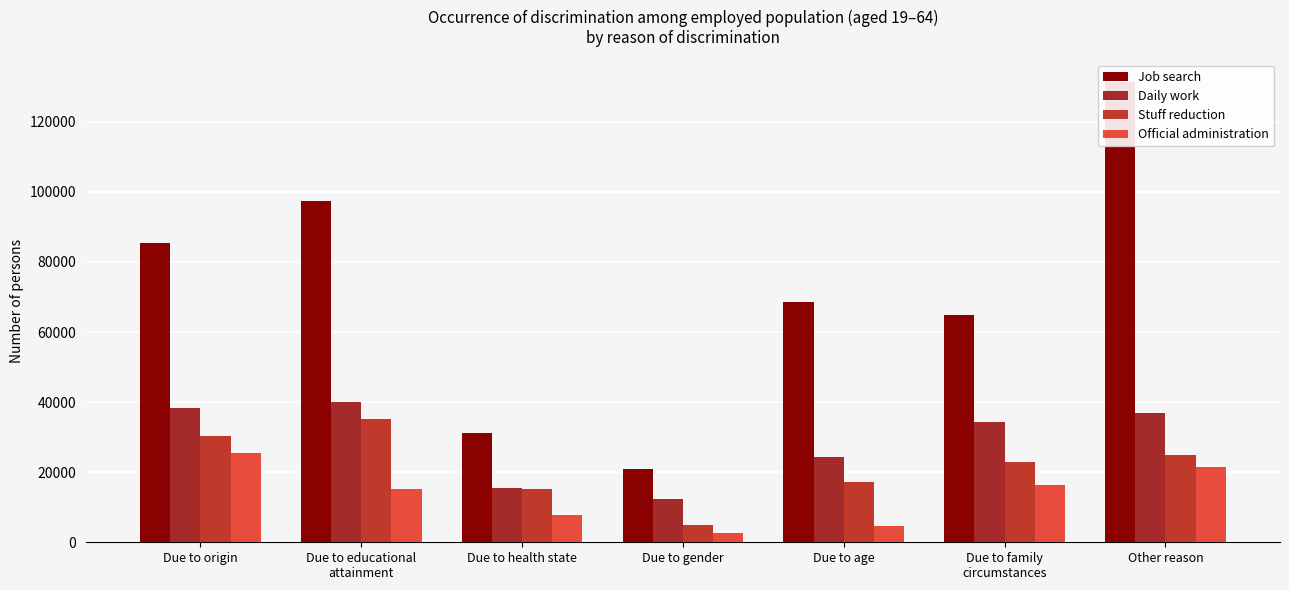

What is the value of the Official administration bar at the 1st from the left?

25489.0